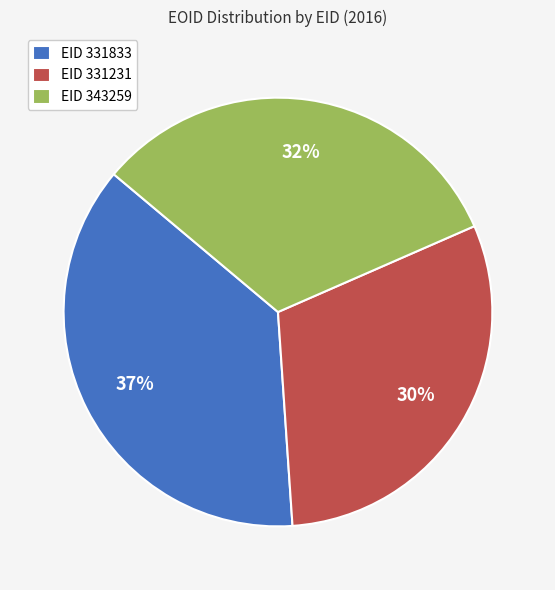

Is the sum of EID 331231 and EID 343259 greater than half?

Yes